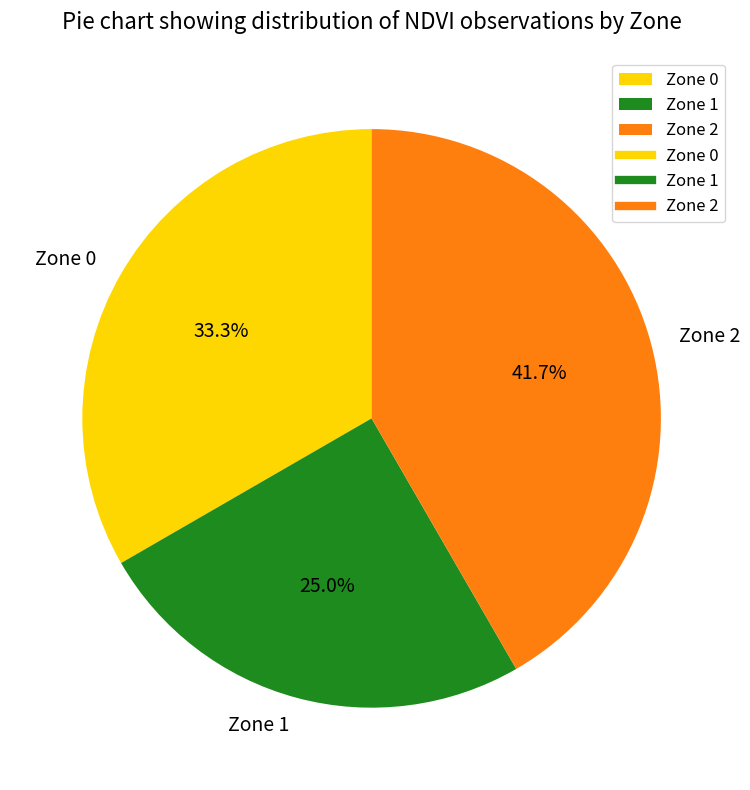

Which category has the biggest portion of the pie?

Zone 2